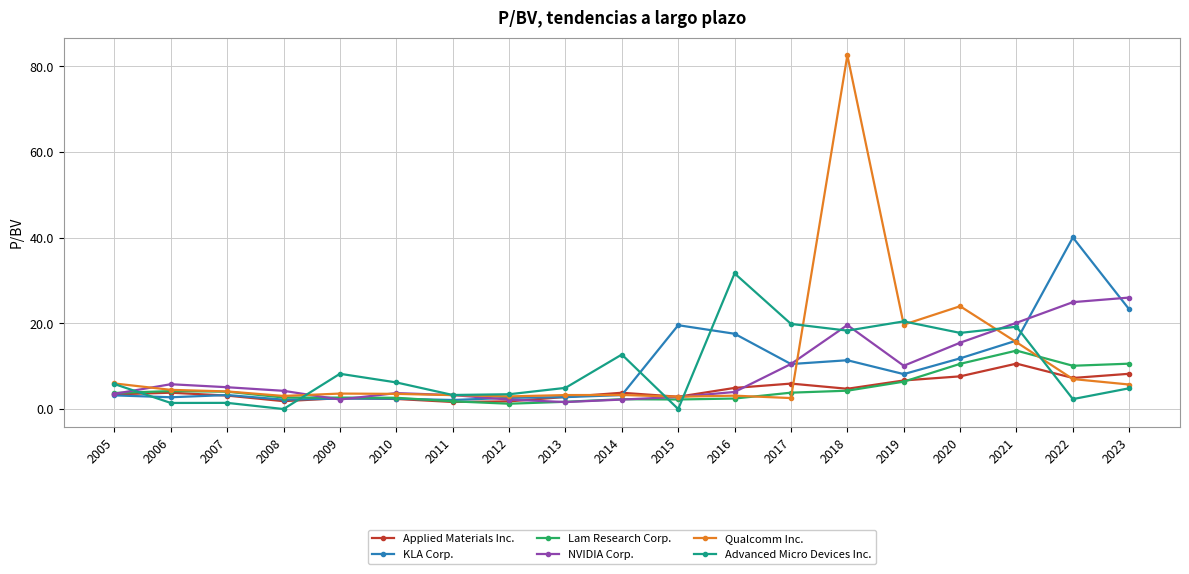

How many categories are shown in the chart?

19